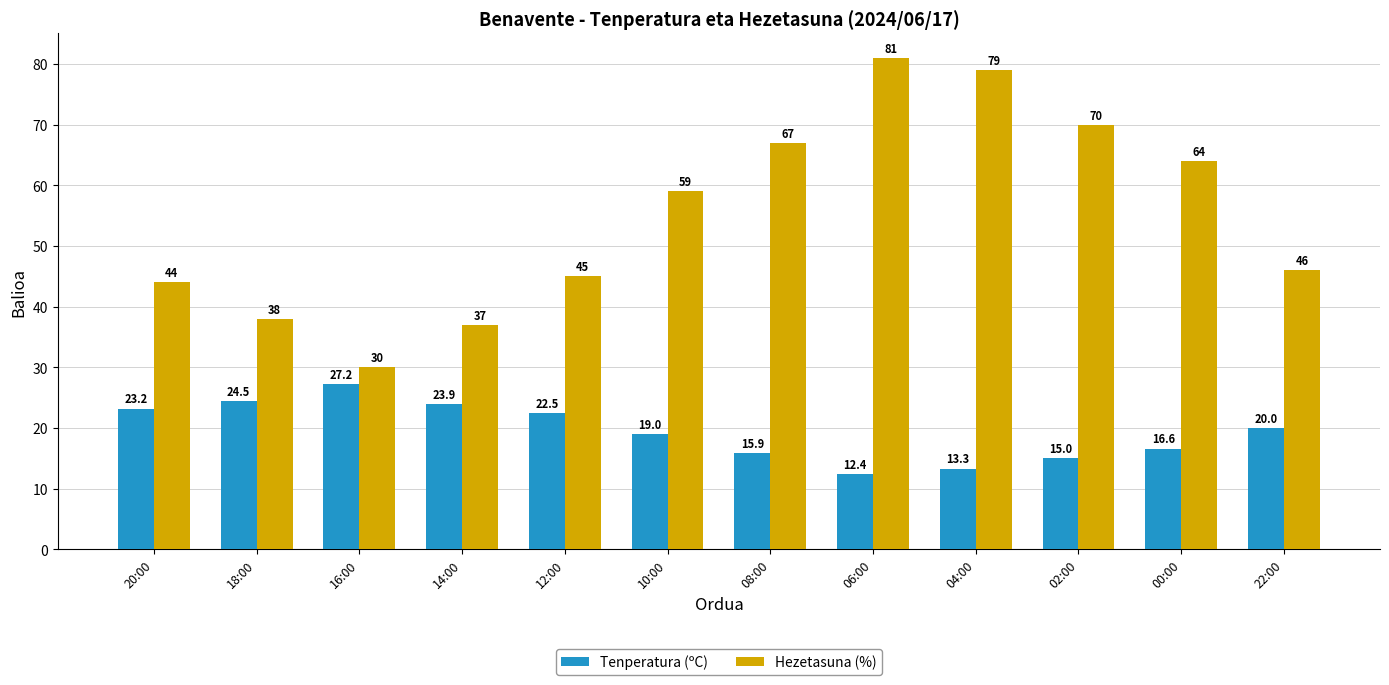

What is the label of the 8th bar from the left?

06:00